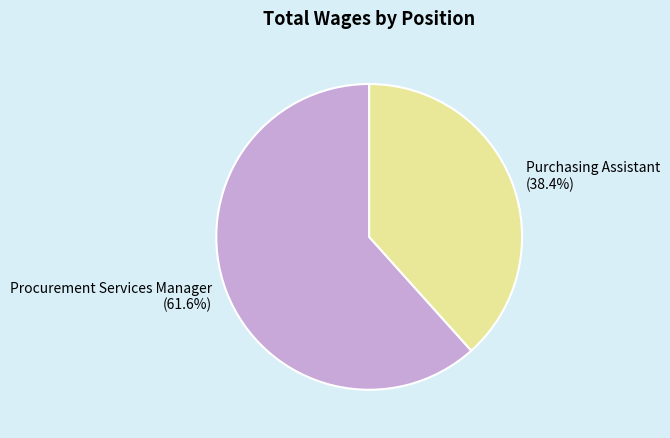

To the nearest percent, what is the combined percentage of Procurement Services Manager and Purchasing Assistant?

100%